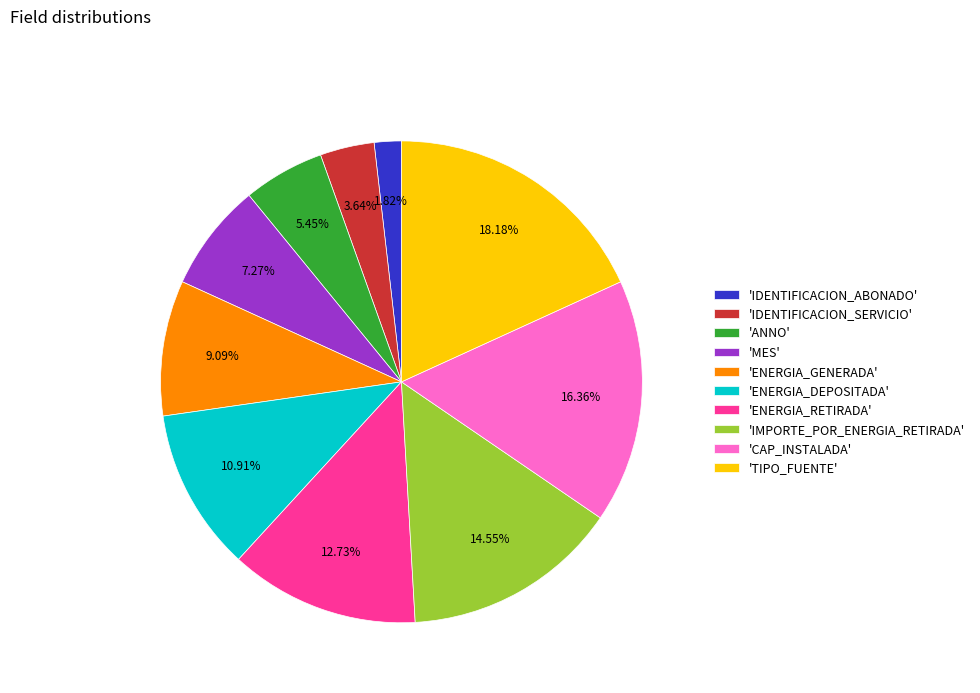

Between 'ENERGIA_GENERADA' and 'IDENTIFICACION_ABONADO', which is larger?

'ENERGIA_GENERADA'